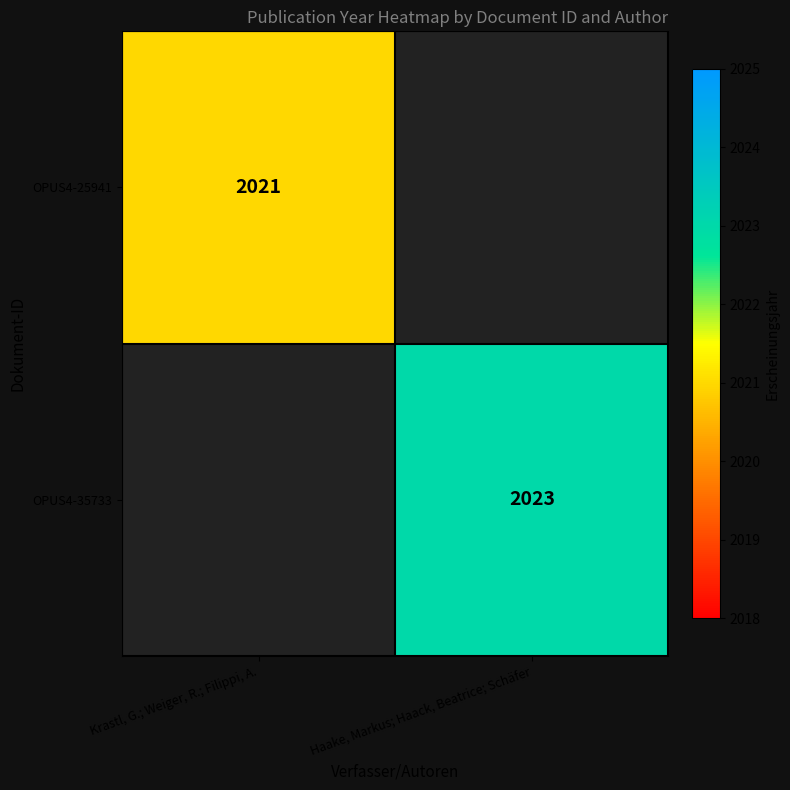

Is it true that OPUS4-25941 equals 2021 at Krastl, G.; Weiger, R.; Filippi, A.?

True